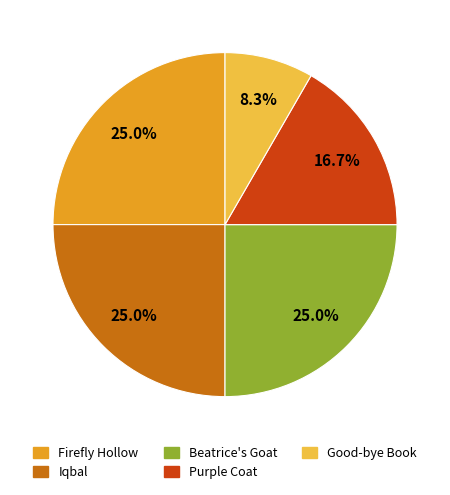

What percentage is the Good-bye Book slice, to the nearest percent?

8%